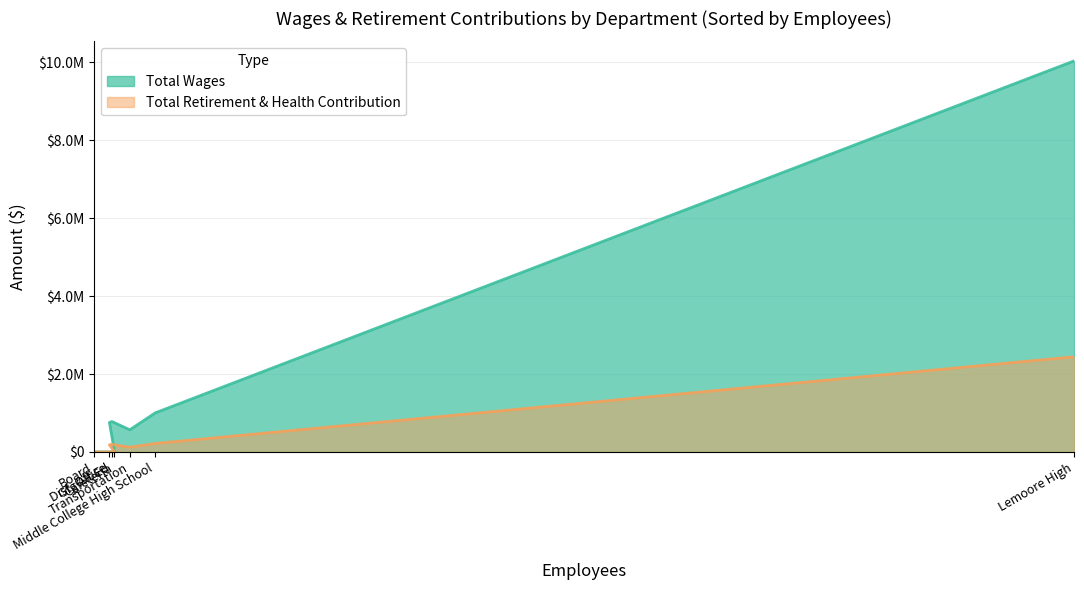

What is the greatest value displayed?

10037507